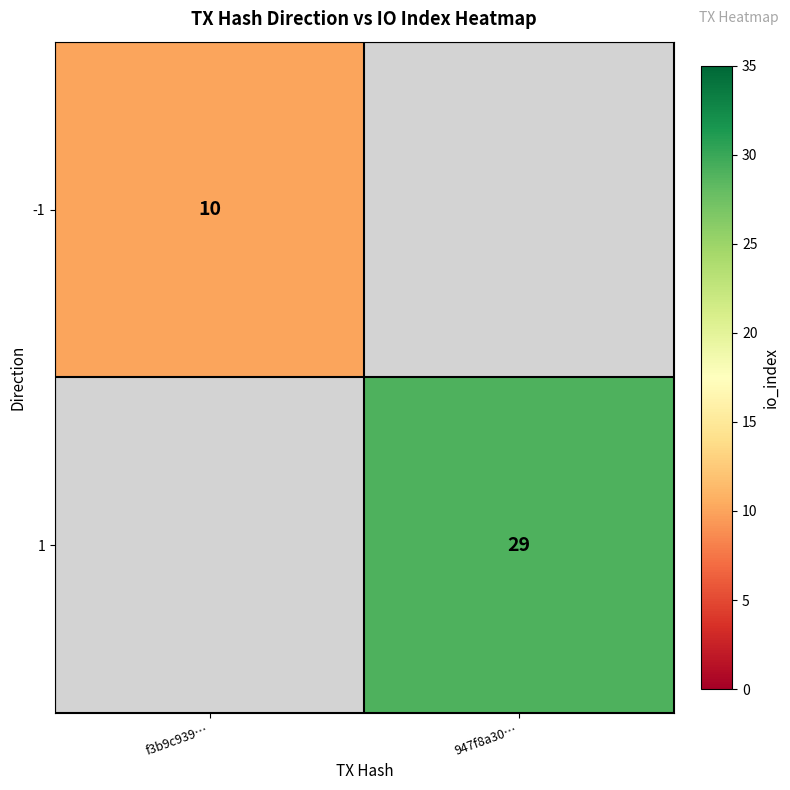

Which label corresponds to the largest value in the chart?

947f8a30…